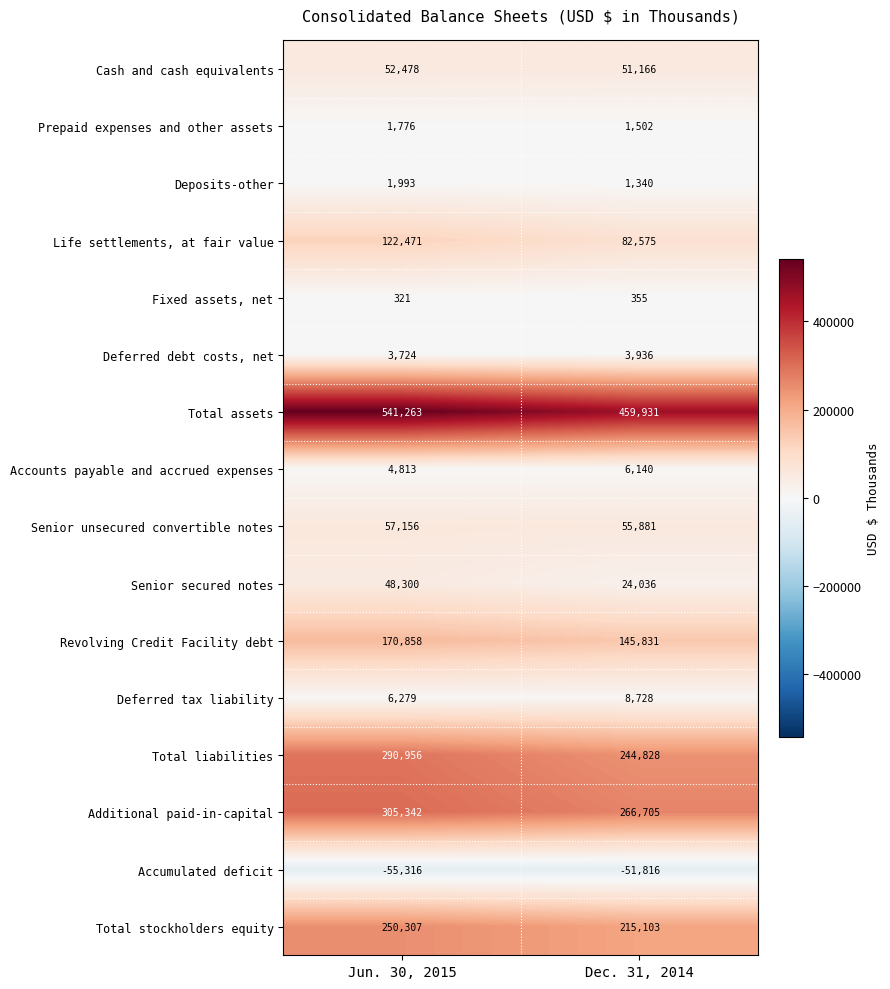

What is the spread (max minus min) of values at Dec. 31, 2014?

511747